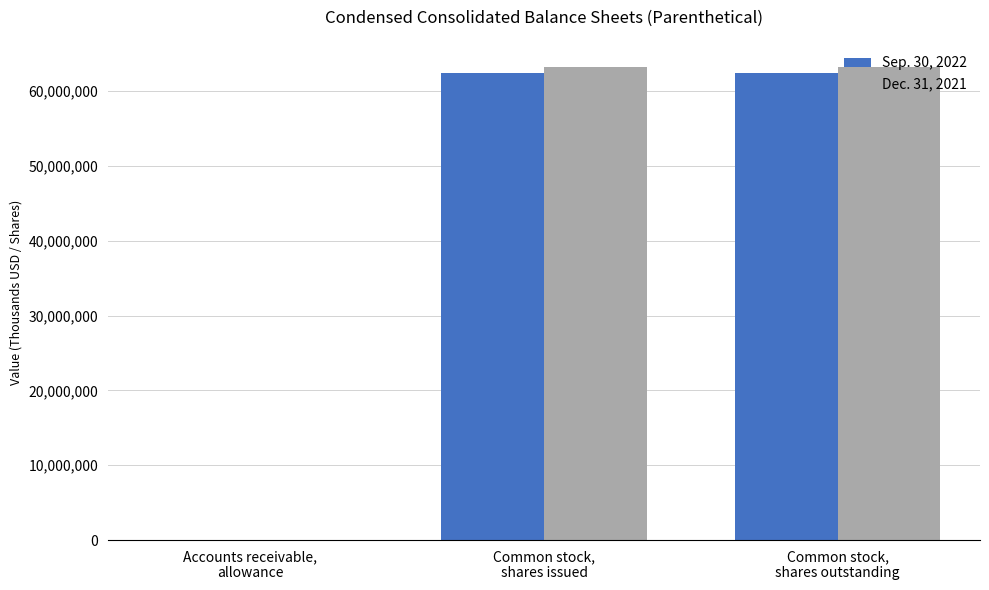

How many series are shown in this chart?

2